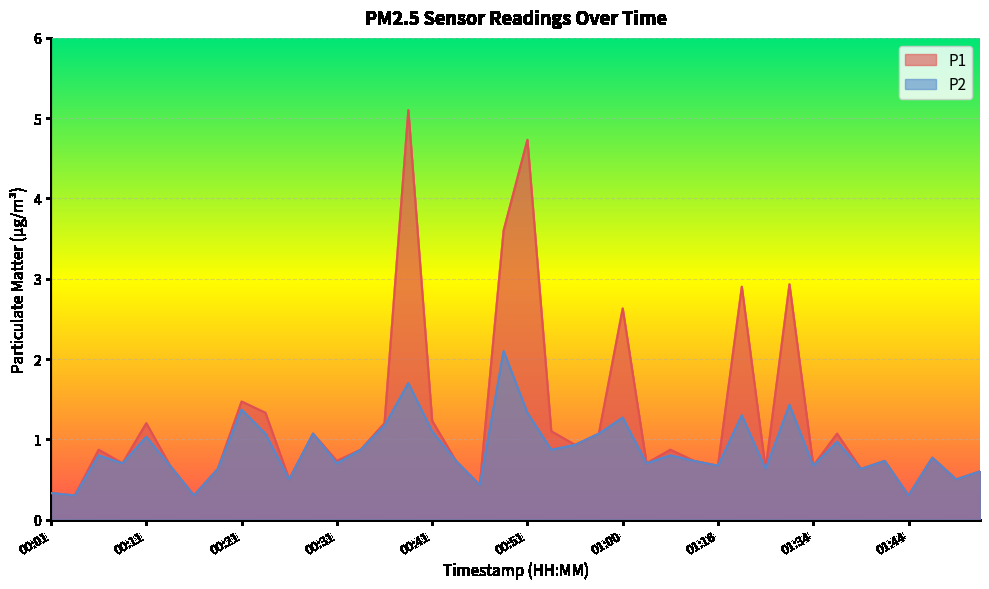

What is the difference between the maximum and second lowest values in the P2 series?

1.8